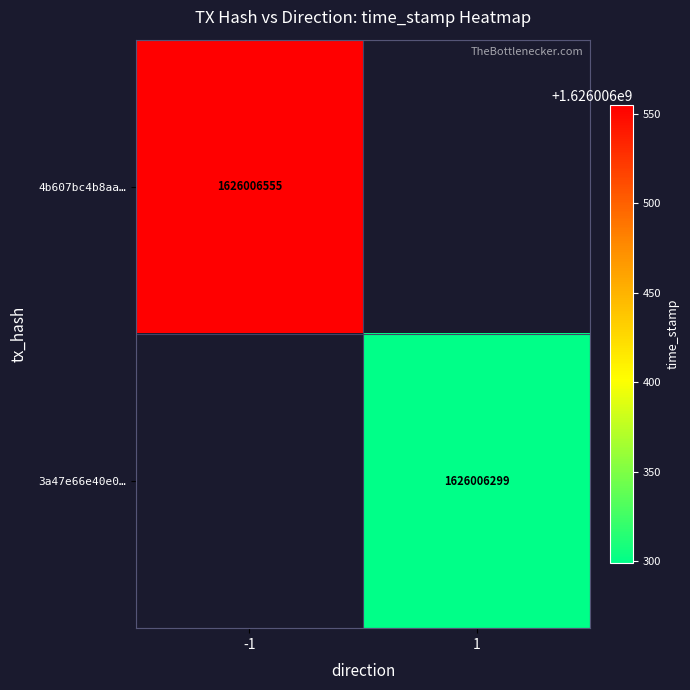

True or false: 3a47e66e40e004ca570f6b7c066cfdda36c37d9 has a value of 2825502677 at time_stamp.

False